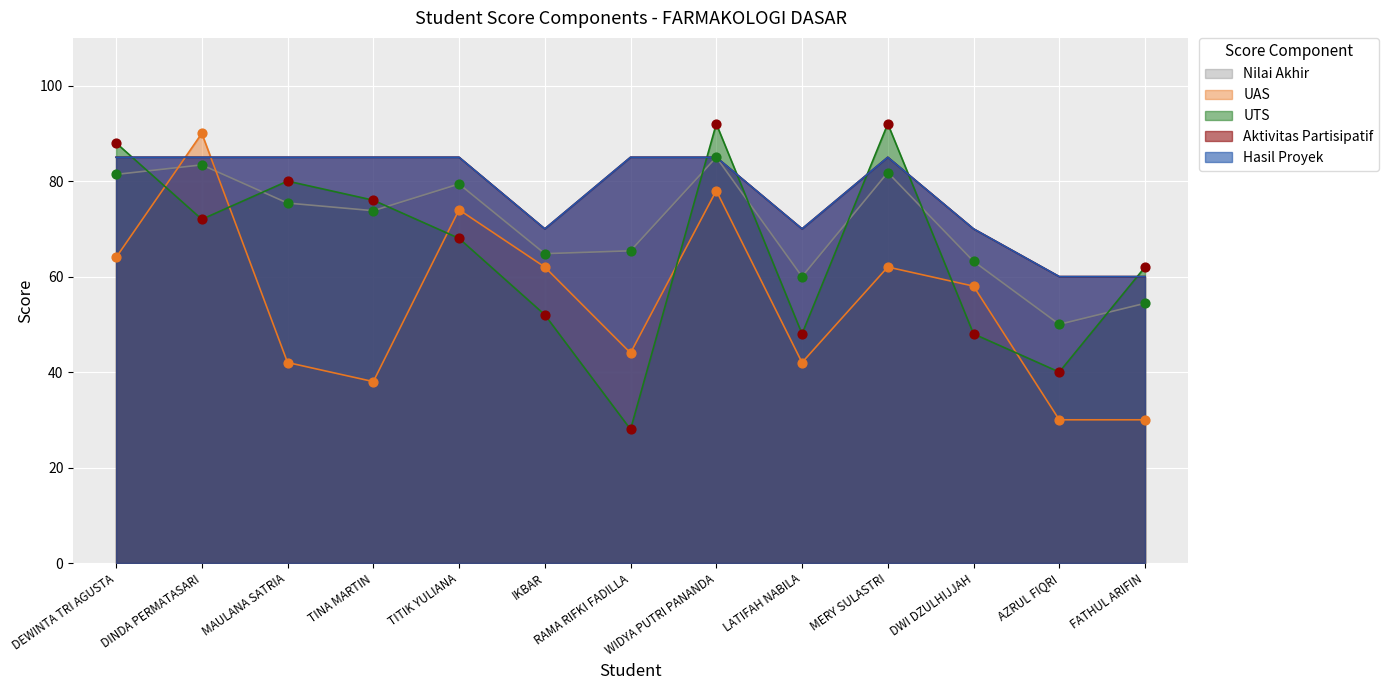

Which series has the largest Y range (max minus min)?

UTS